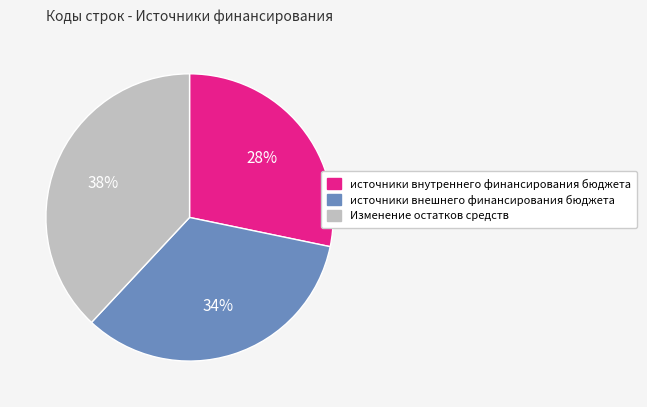

Rank the categories by value from highest to lowest.

Изменение остатков средств, источники внешнего финансирования бюджета, источники внутреннего финансирования бюджета